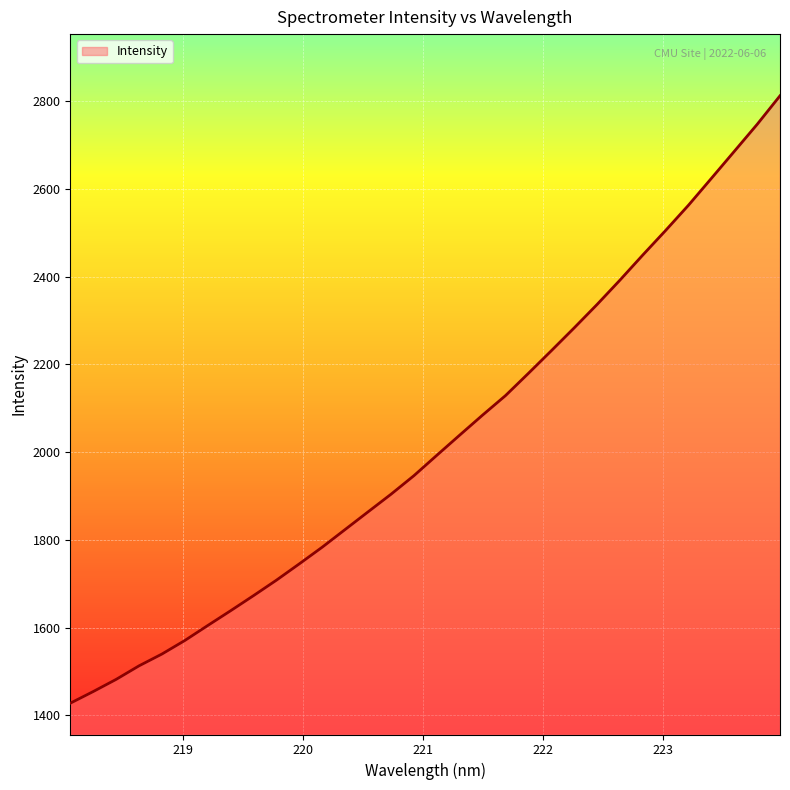

What is the difference between the maximum and minimum values?

1385.4